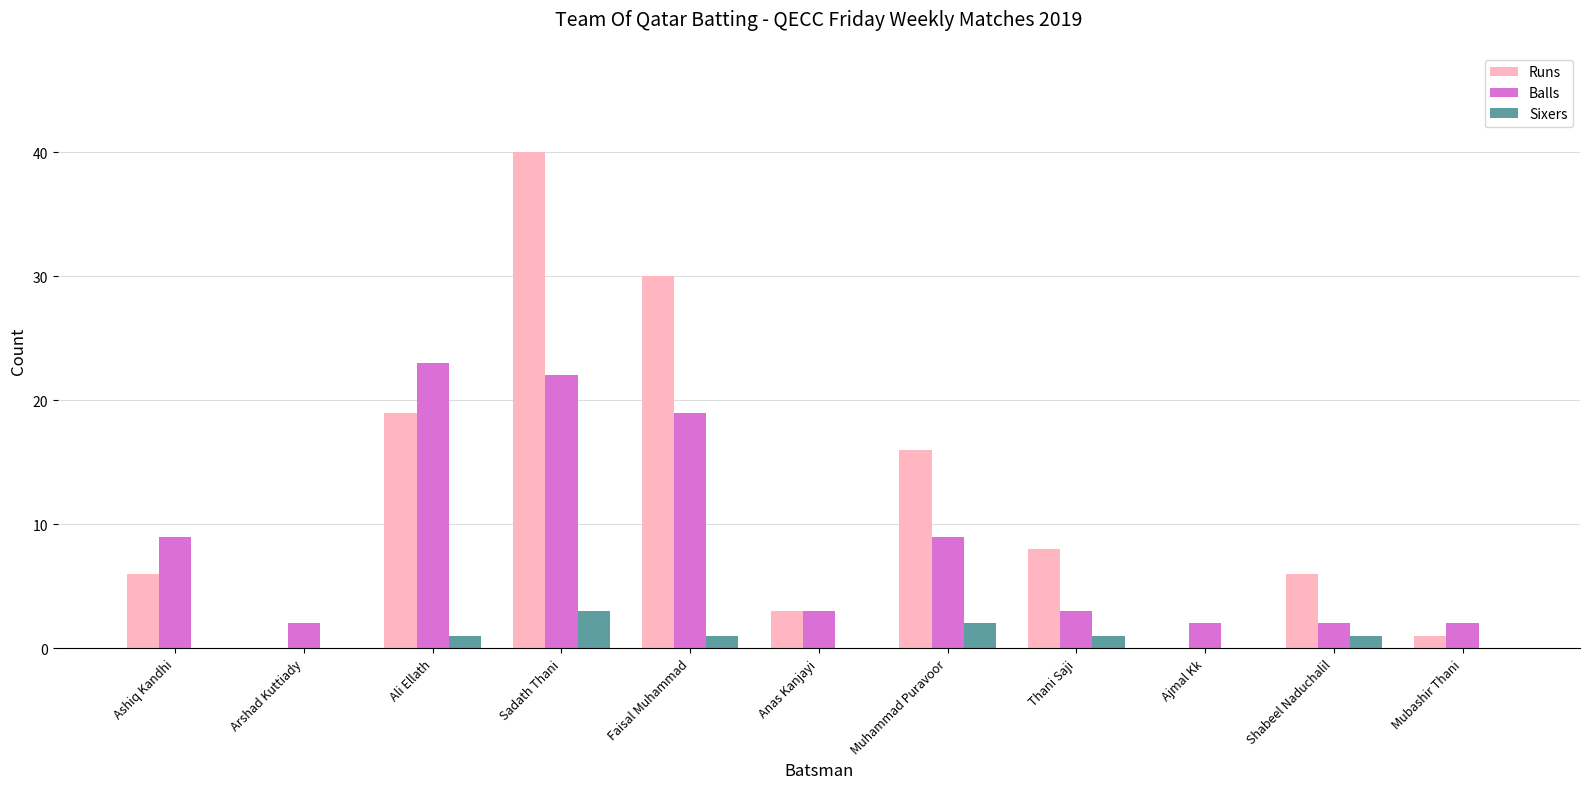

Reading left to right, transcribe all the data shown in this chart.

Runs: 6	0	19	40	30	3	16	8	0	6	1
Balls: 9	2	23	22	19	3	9	3	2	2	2
Sixers: 0	0	1	3	1	0	2	1	0	1	0